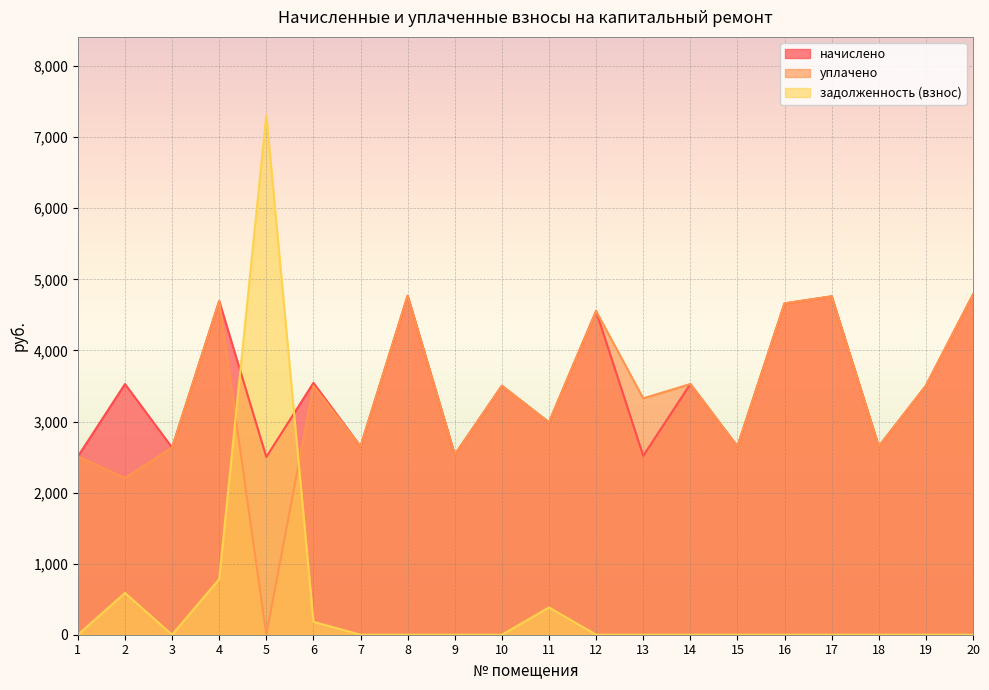

At which category is the sum across all series the highest?

4